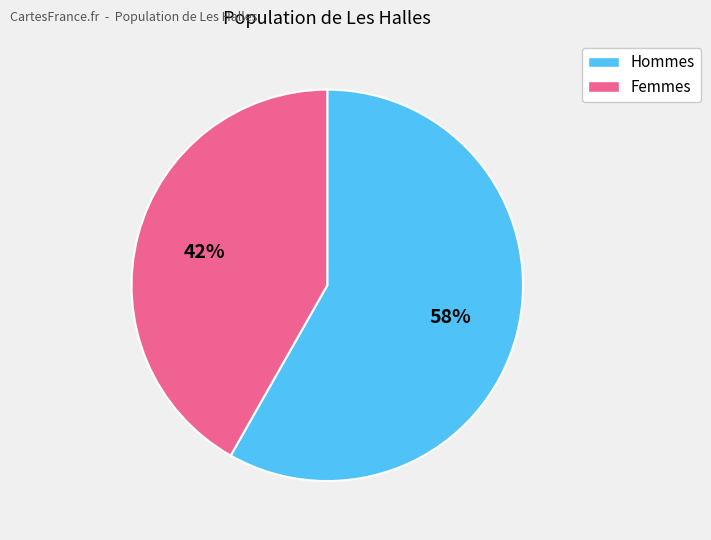

How many segments does this pie chart have?

2